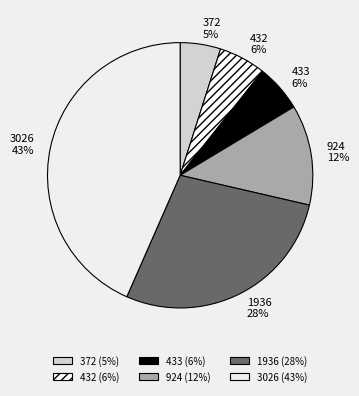

What is the largest slice in the pie chart?

3026